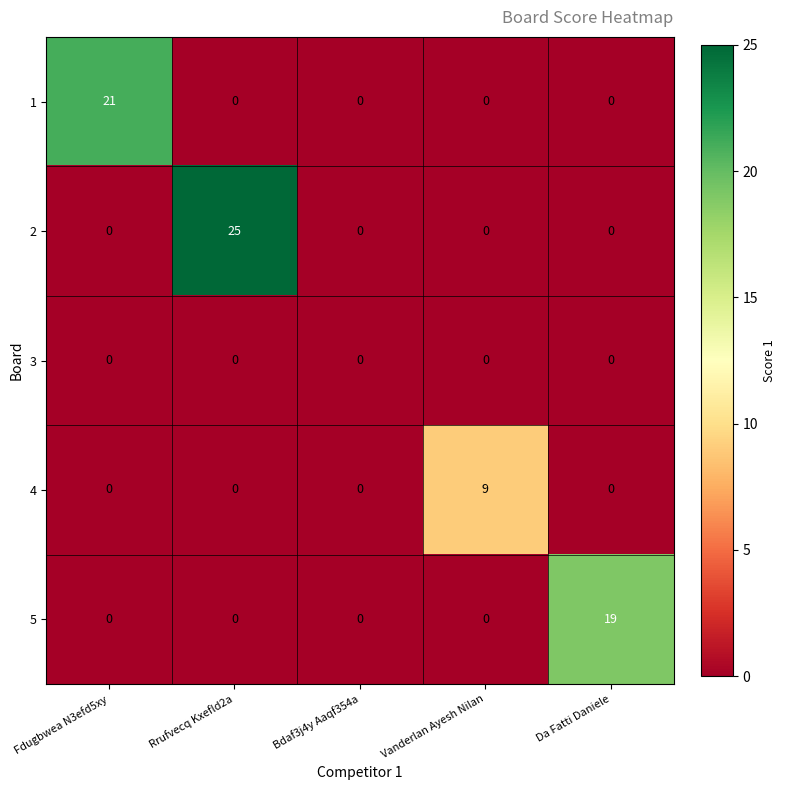

What is the total value across all series at Da Fatti Daniele?

19